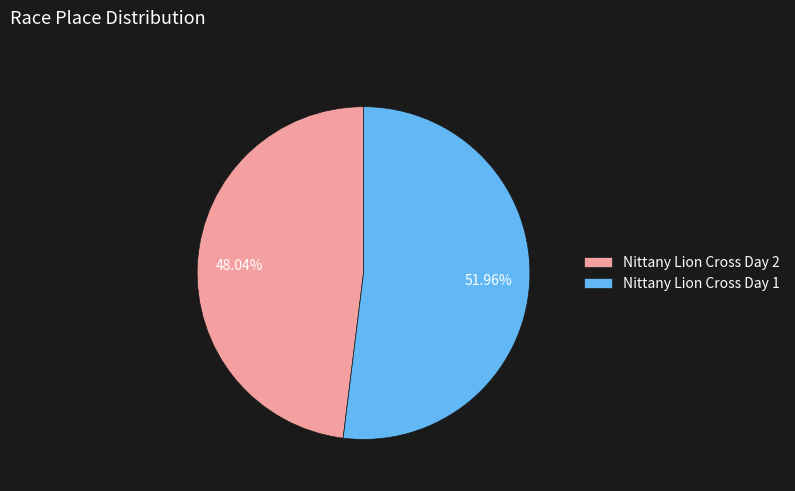

Which category has the biggest portion of the pie?

Nittany Lion Cross Day 1